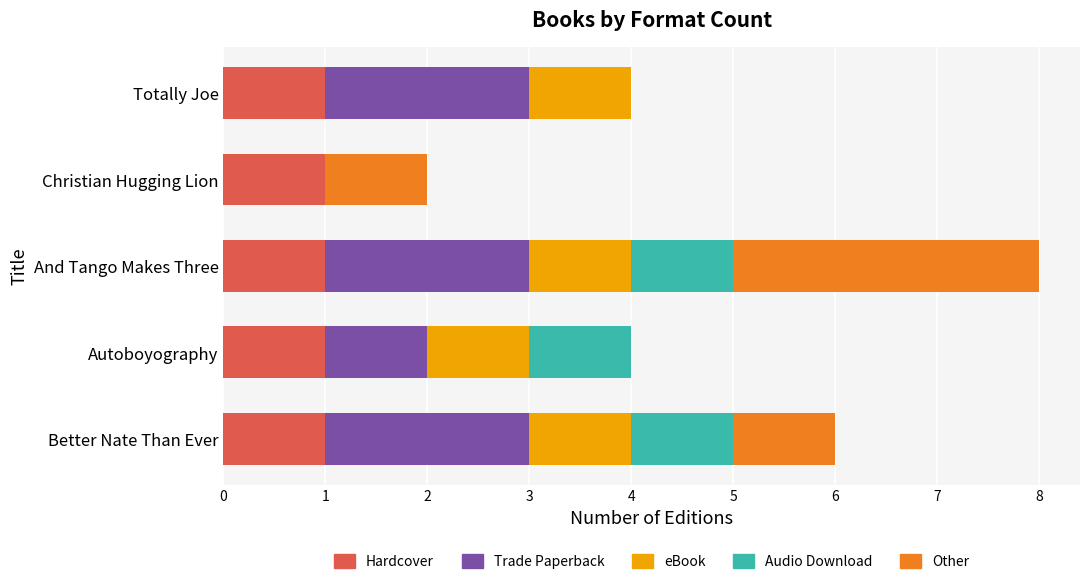

What is the total value across all series at Better Nate Than Ever?

6